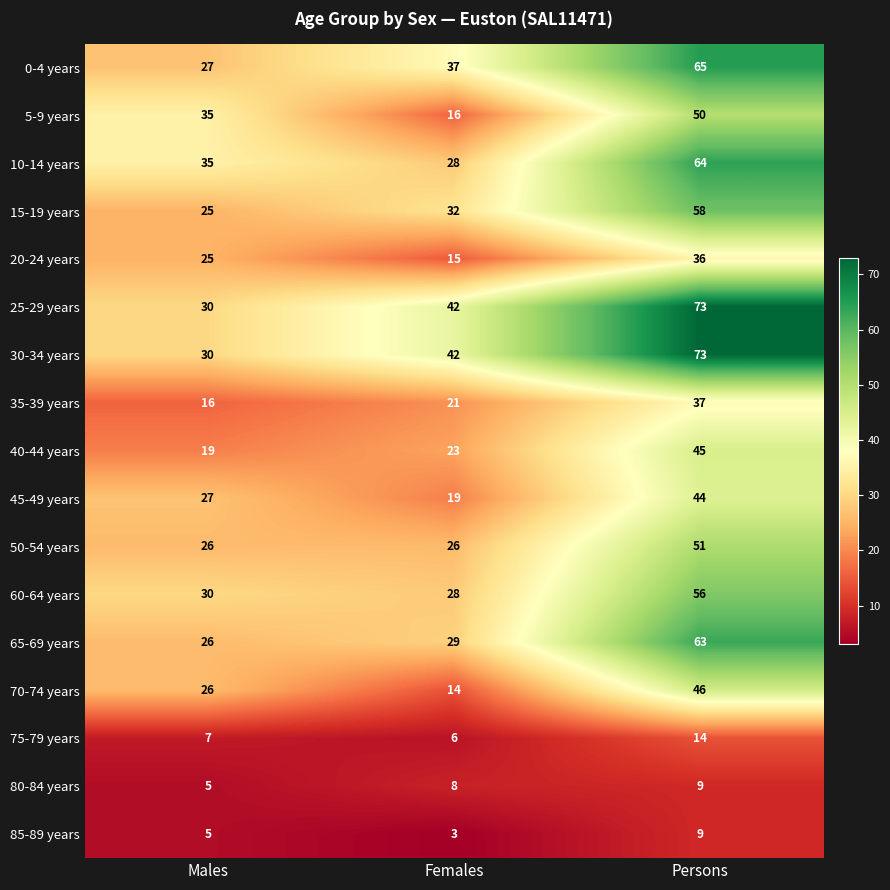

What is the sum of the 60-64 years values at Persons and Males?

86